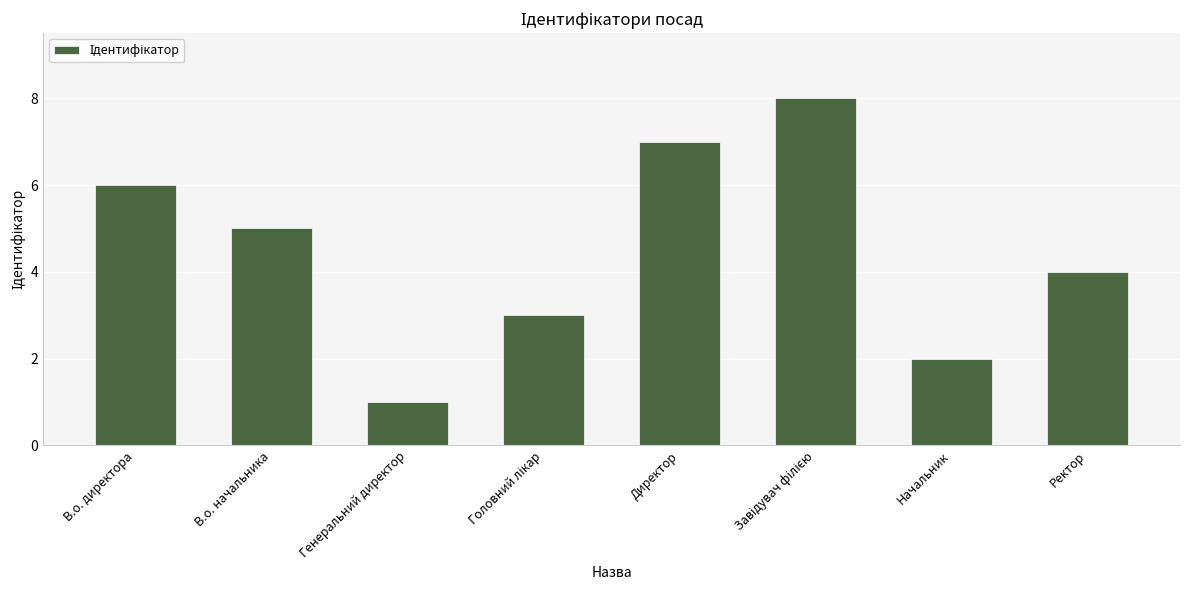

What is the ratio of the value at Начальник to the value at Директор?

0.3